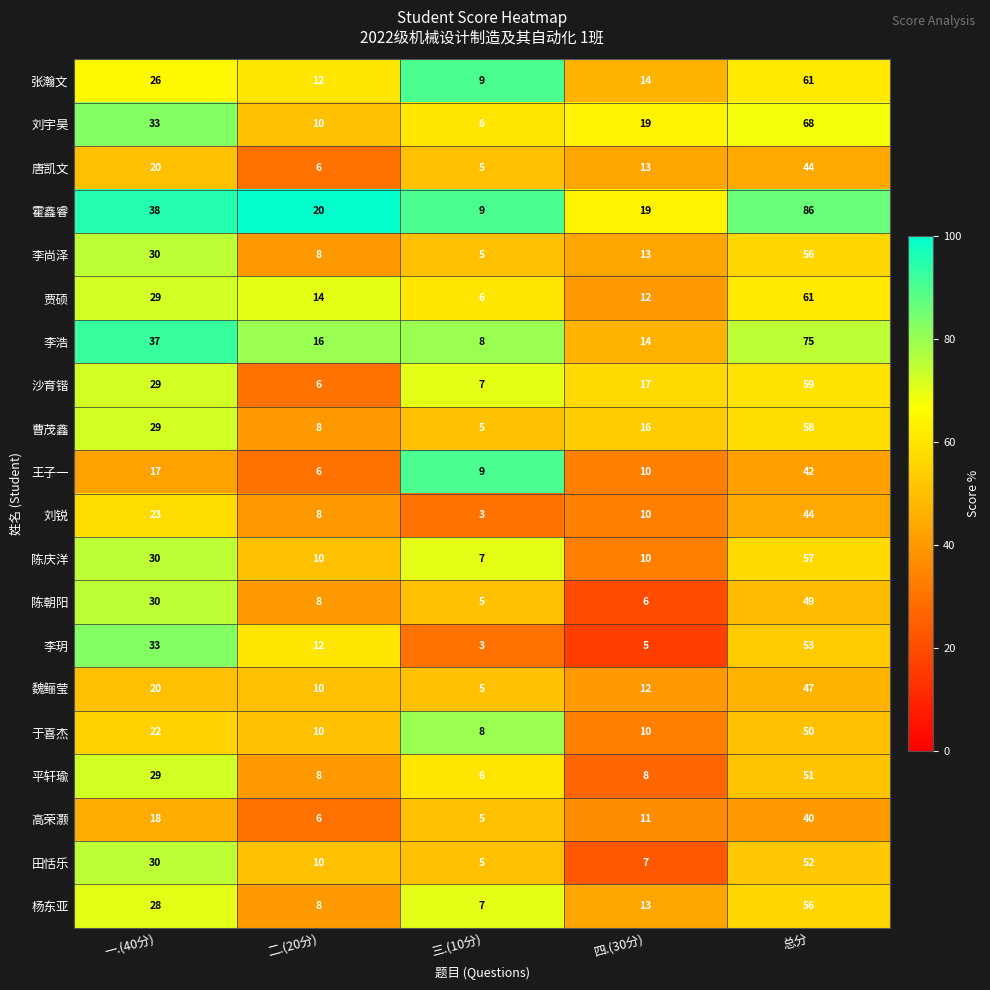

What is the approximate value of 唐凯文 at 四.(30分)?

13